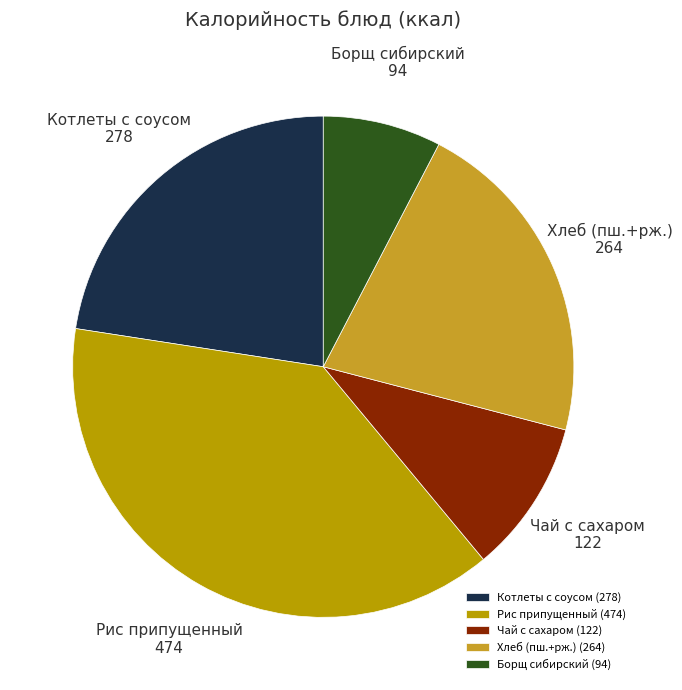

Is it true that Рис припущенный is 27% of the pie?

False